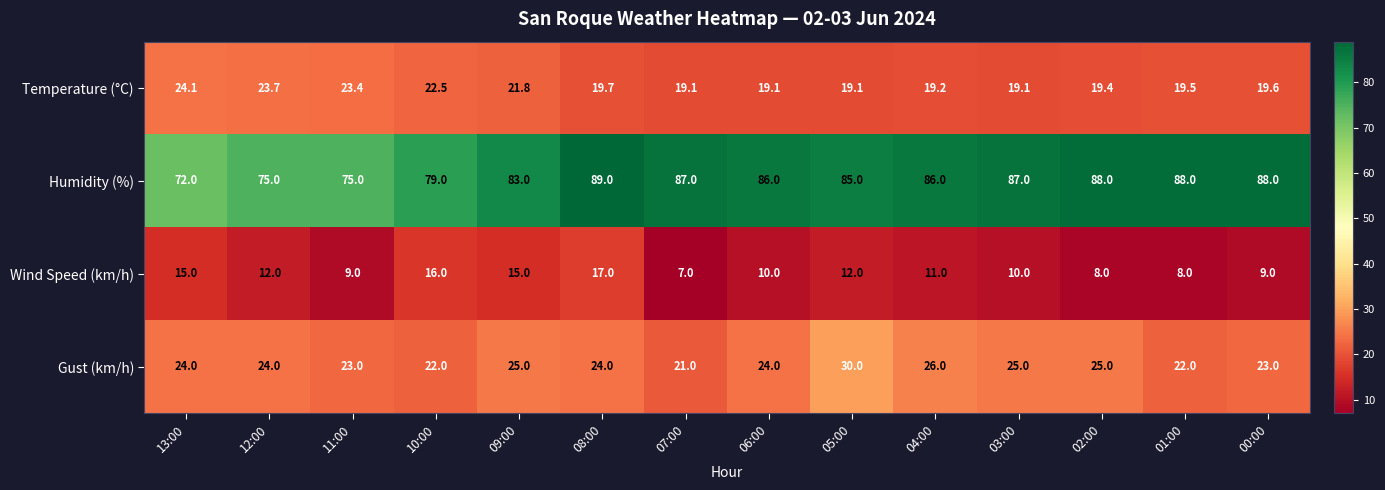

True or false: Humidity (%) has a value of 87.0 at 03:00.

True